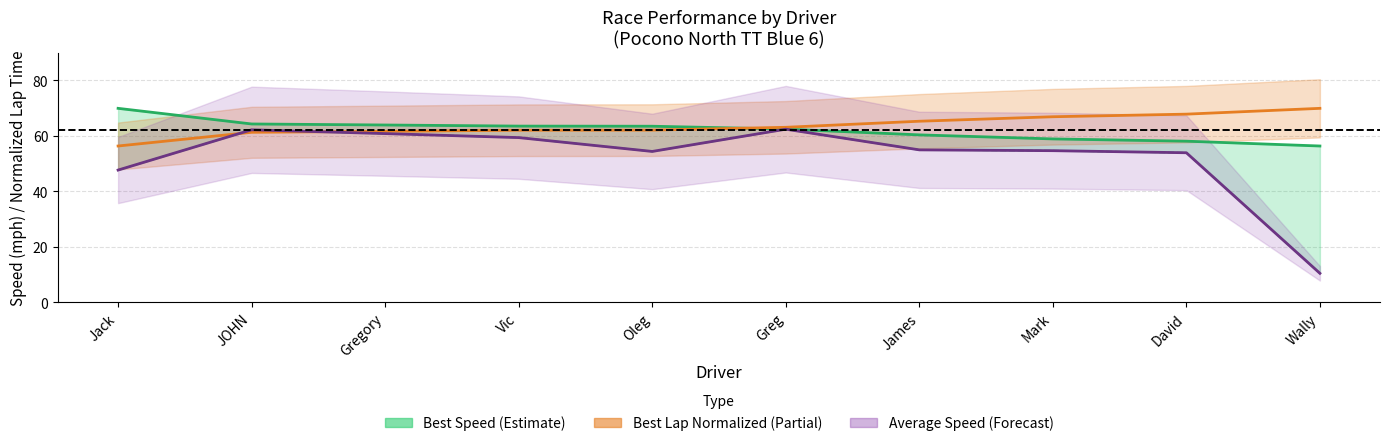

Does the chart display data point markers on the line(s)?

No